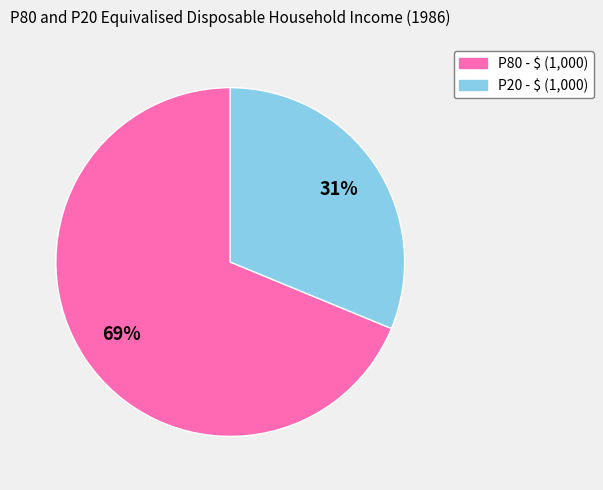

Is there a majority slice in this chart?

Yes